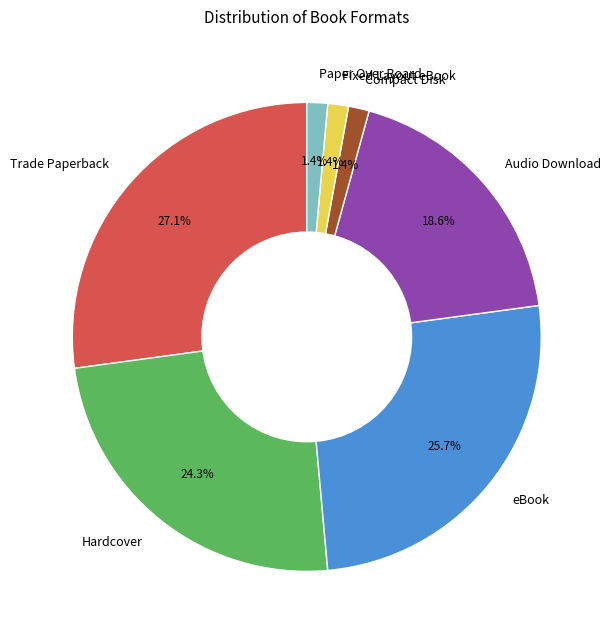

To the nearest percent, what portion does Audio Download represent?

19%